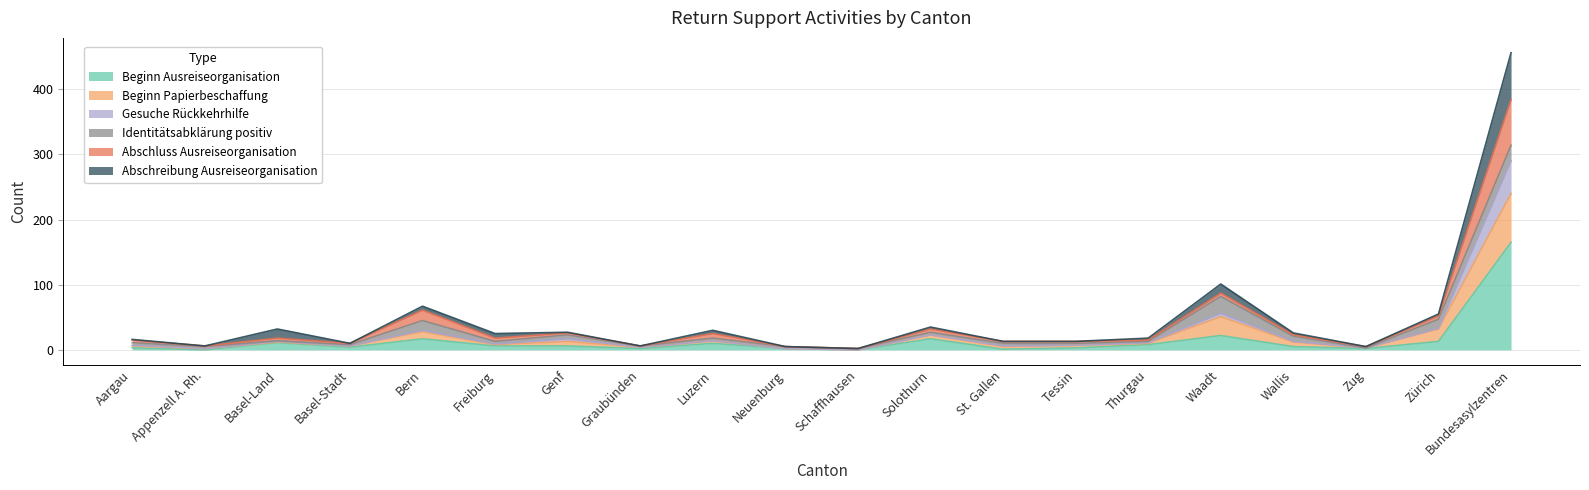

Which category has the lowest value in the Beginn Ausreiseorganisation series?

Appenzell A. Rh.